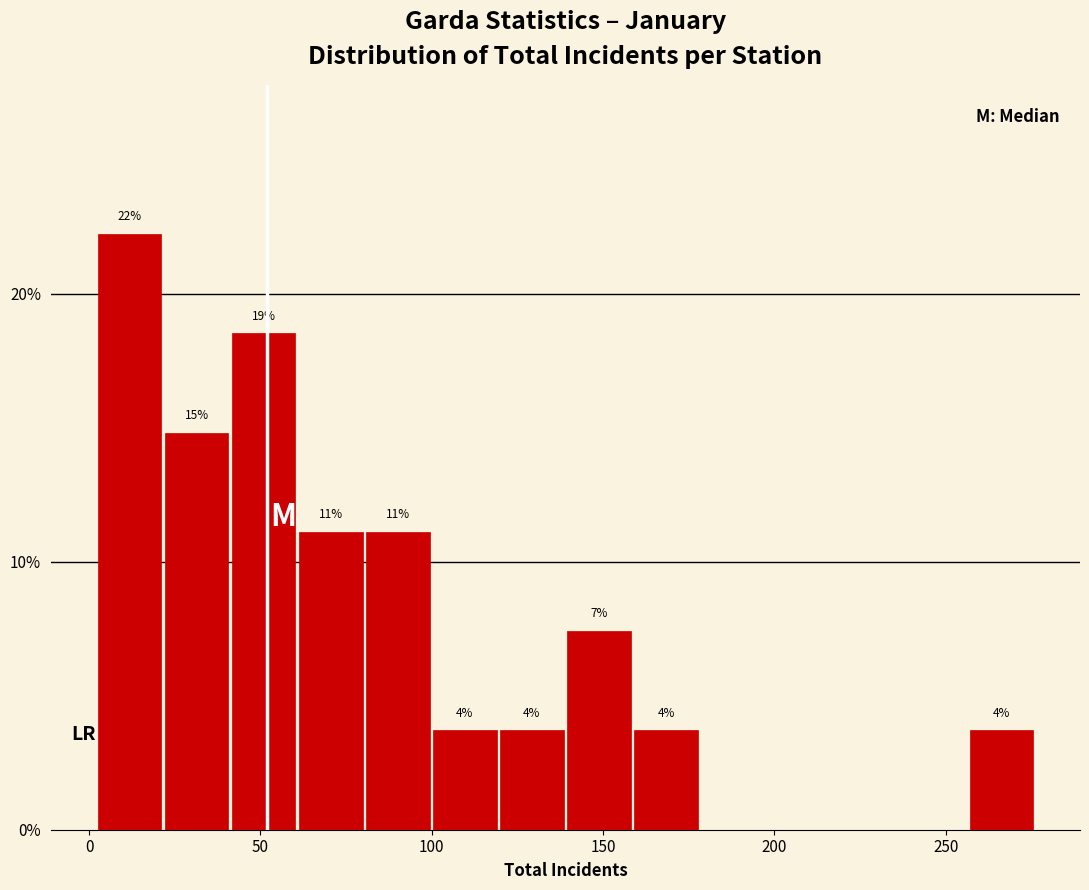

Read against the x-axis, roughly where is the centre of the tallest bar?

10